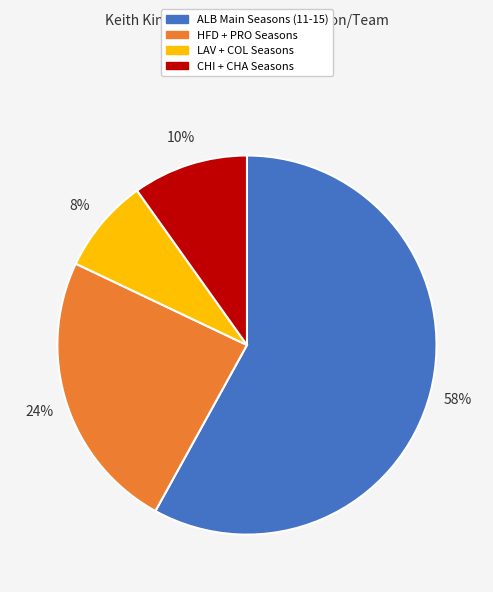

How many segments does this pie chart have?

4